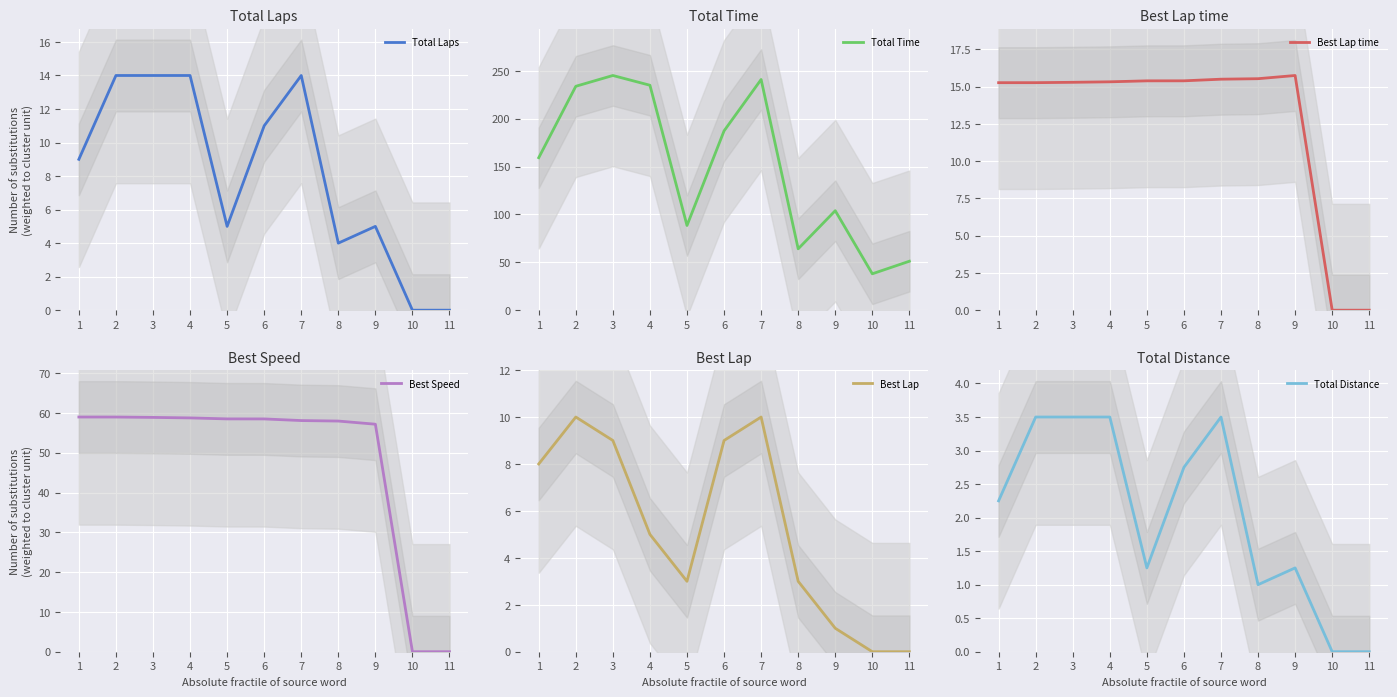

True or false: Total Time and Total Distance intersect in this chart.

False